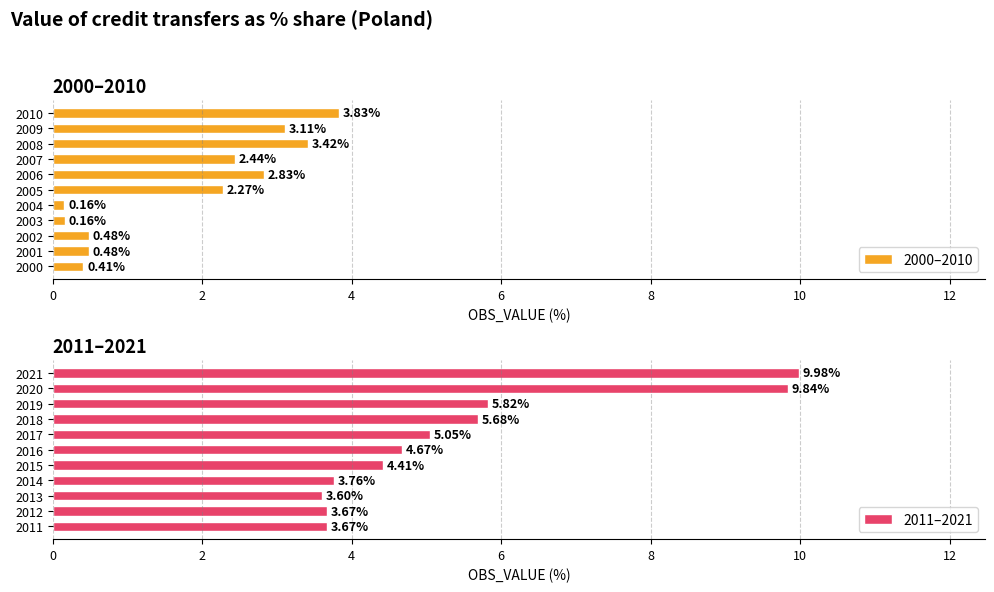

What is the difference between the maximum and second lowest values in the 2000–2010 series?

3.7